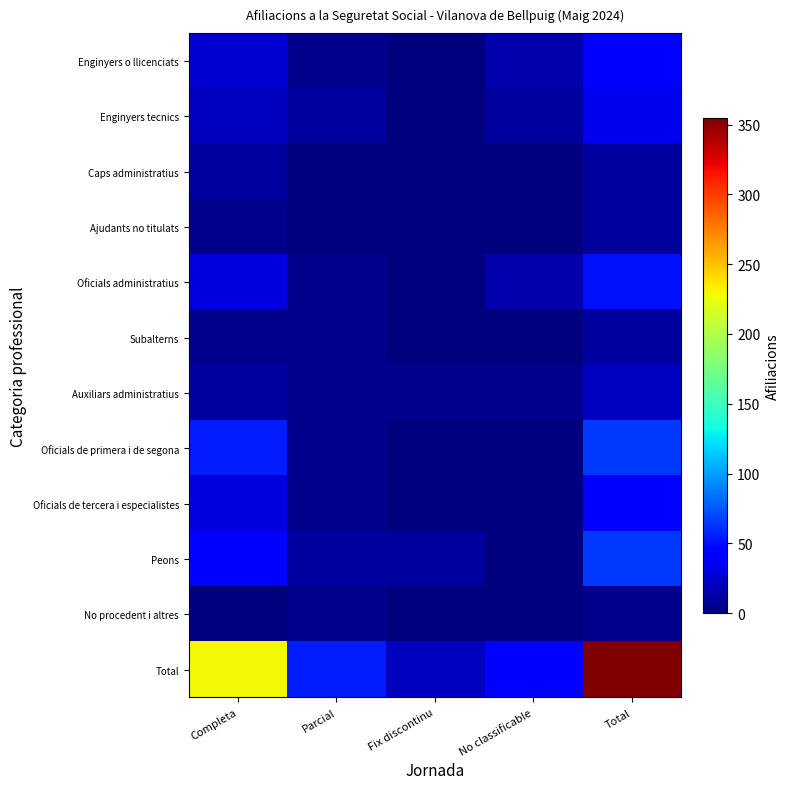

Reading left to right, what are all the values shown in this chart?

Enginyers o llicenciats: Completa=25	Parcial=5	Fix discontinu=0	No classificable=15	Total=45
Enginyers tecnics: Completa=20	Parcial=10	Fix discontinu=0	No classificable=10	Total=35
Caps administratius: Completa=10	Parcial=0	Fix discontinu=0	No classificable=0	Total=10
Ajudants no titulats: Completa=5	Parcial=0	Fix discontinu=0	No classificable=0	Total=10
Oficials administratius: Completa=30	Parcial=5	Fix discontinu=0	No classificable=15	Total=50
Subalterns: Completa=5	Parcial=5	Fix discontinu=0	No classificable=0	Total=10
Auxiliars administratius: Completa=10	Parcial=5	Fix discontinu=5	No classificable=5	Total=20
Oficials de primera i de segona: Completa=55	Parcial=5	Fix discontinu=0	No classificable=0	Total=65
Oficials de tercera i especialistes: Completa=30	Parcial=5	Fix discontinu=0	No classificable=0	Total=40
Peons: Completa=40	Parcial=10	Fix discontinu=10	No classificable=0	Total=65
No procedent i altres: Completa=0	Parcial=5	Fix discontinu=0	No classificable=0	Total=5
Total: Completa=230	Parcial=55	Fix discontinu=20	No classificable=45	Total=355